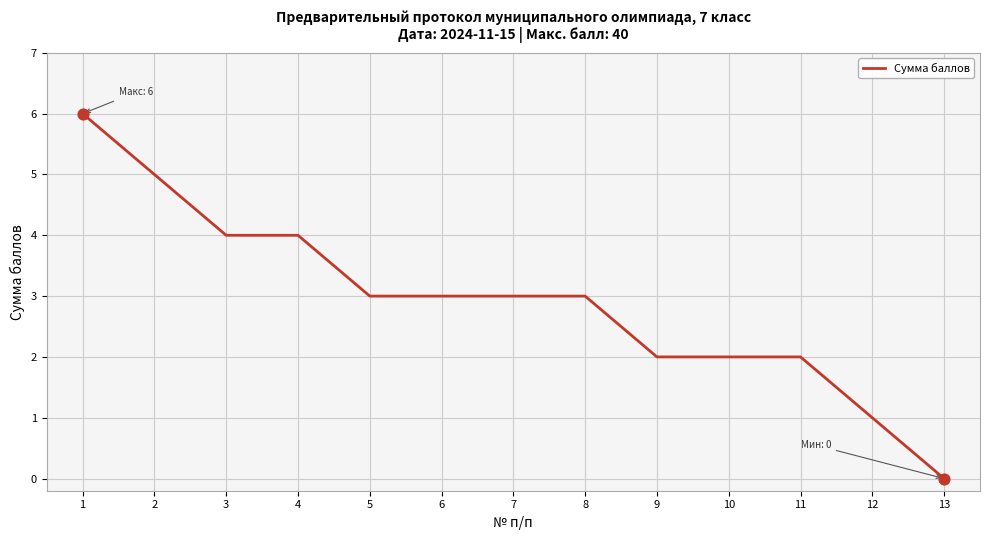

What is the ratio of the value at 12 to the value at 2?

0.2